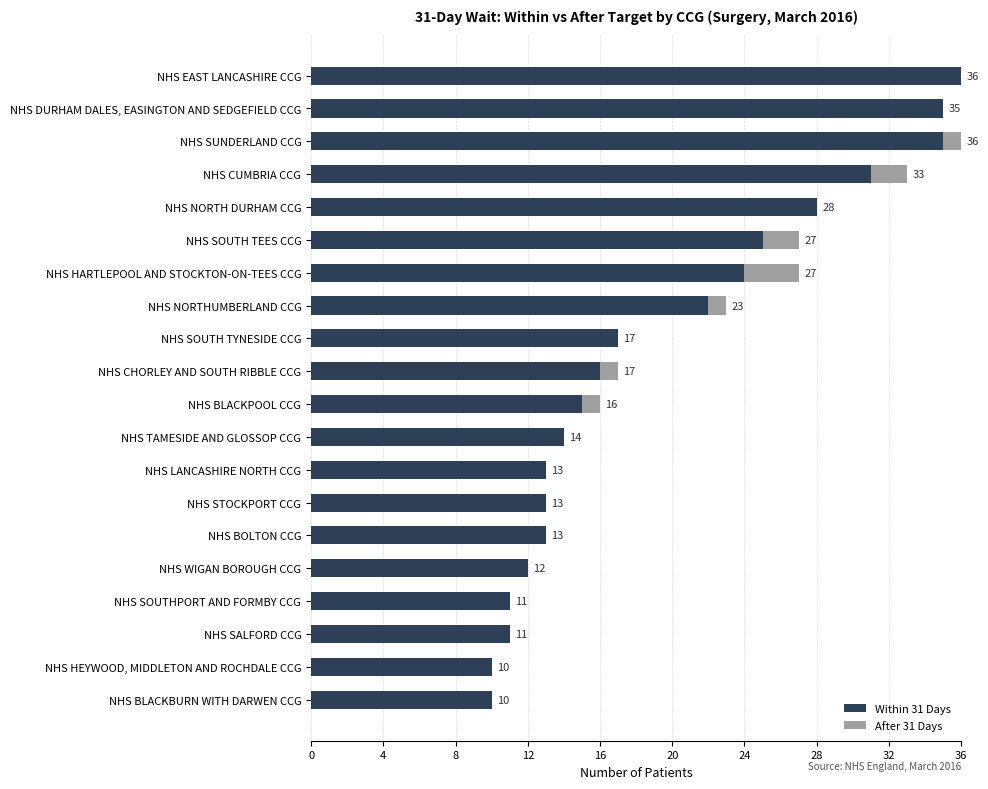

What is the sum of the Within 31 Days values at NHS EAST LANCASHIRE CCG and NHS NORTHUMBERLAND CCG?

58